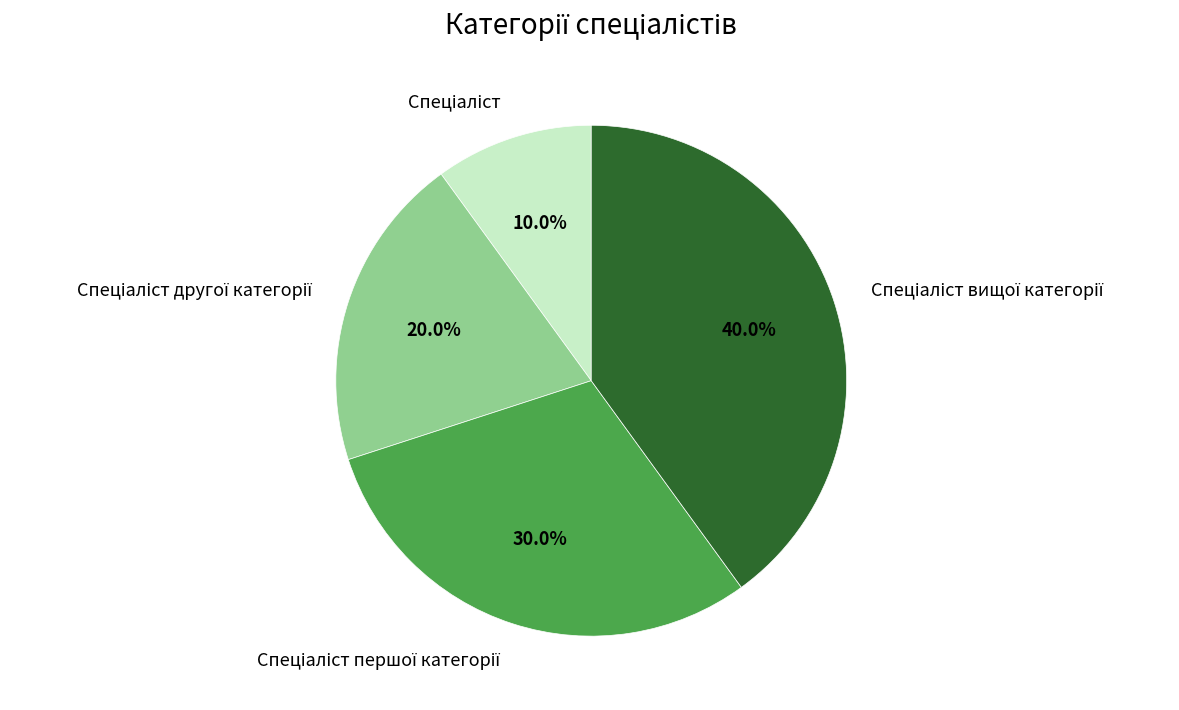

Does any single category account for the majority?

No